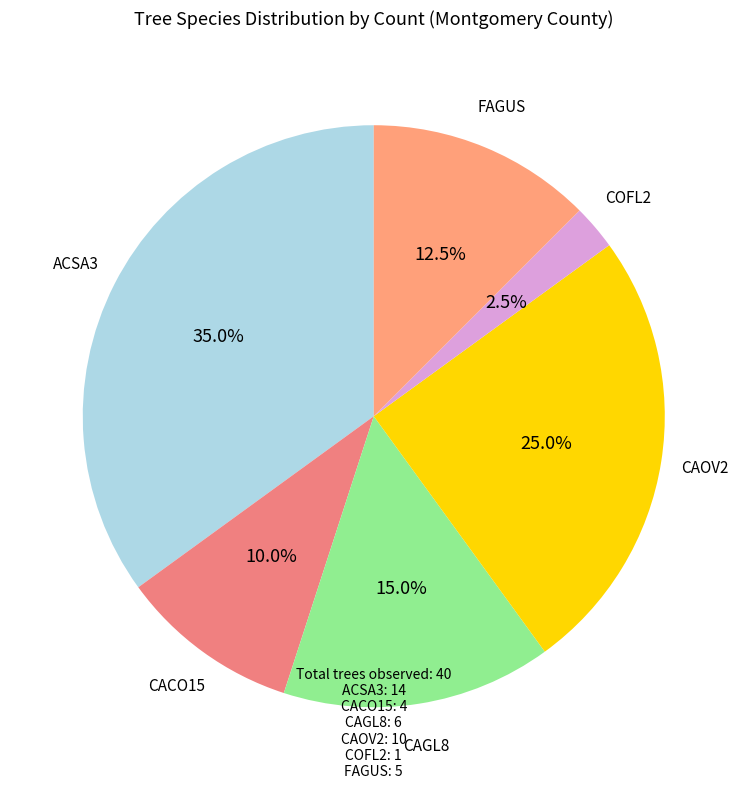

Count the number of slices in the pie.

6